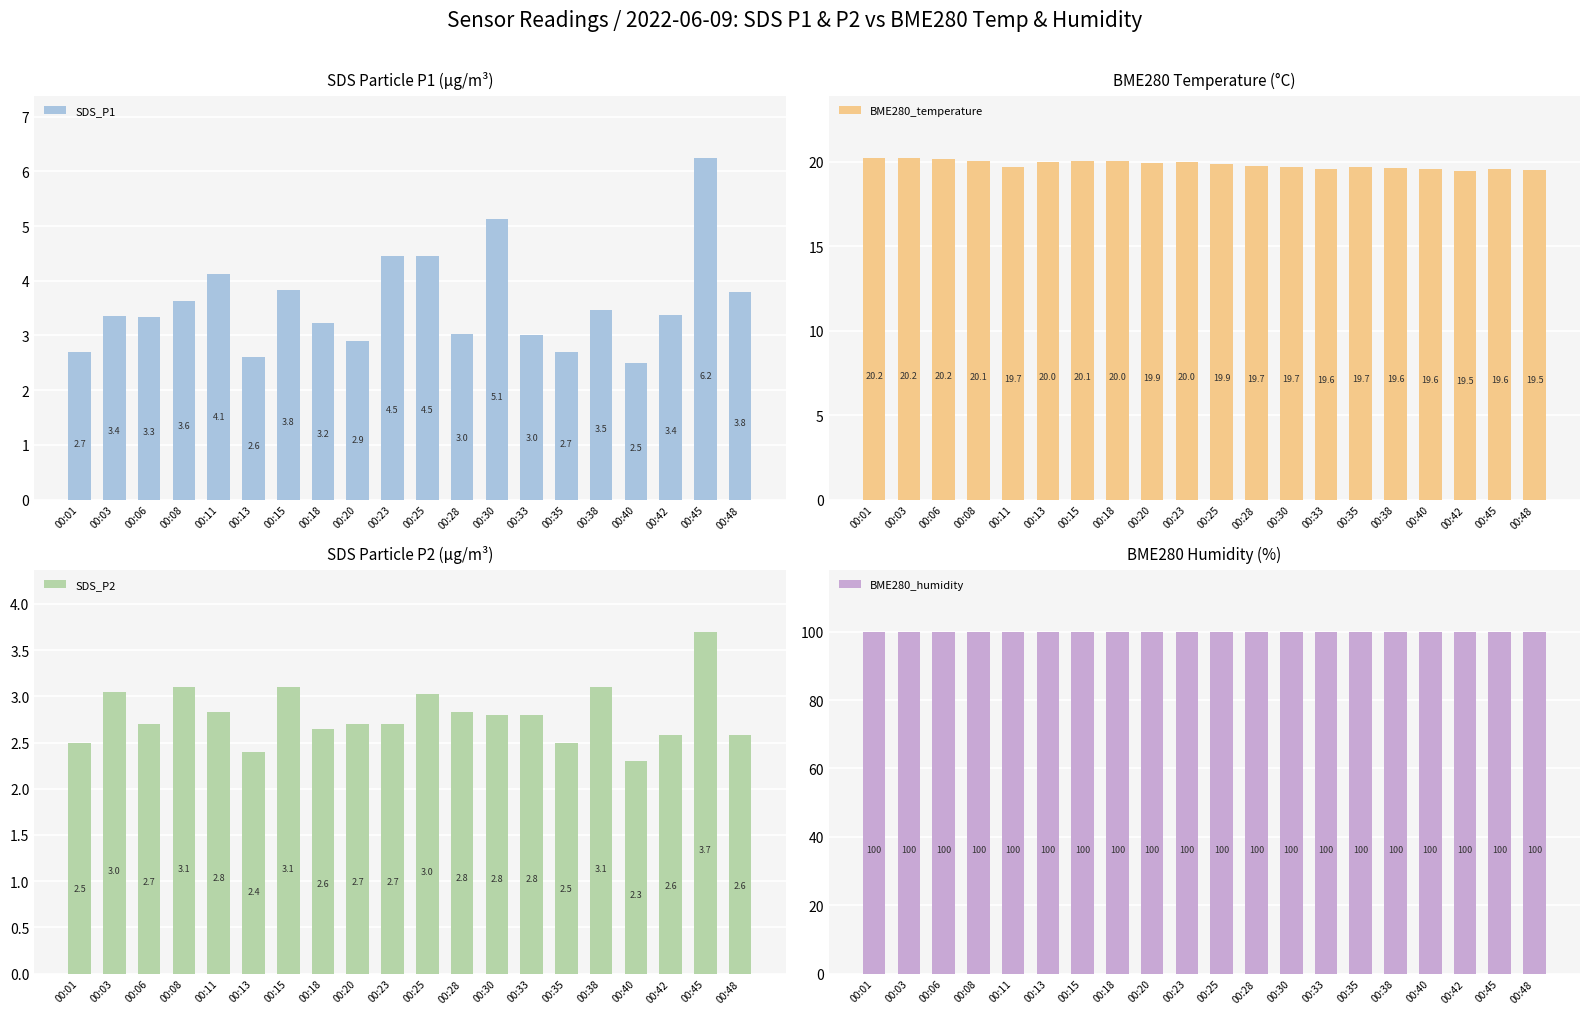

Count the number of data series in this chart.

4